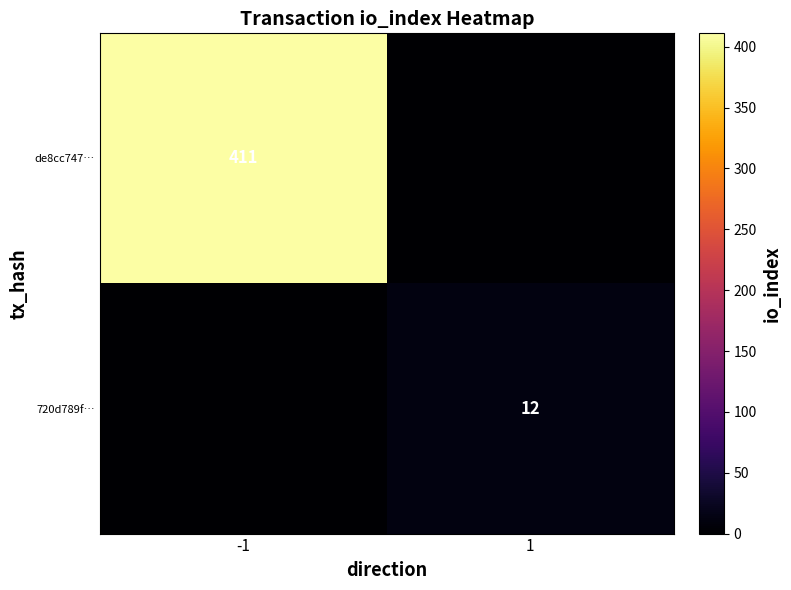

What is the spread (max minus min) of values at 1?

12